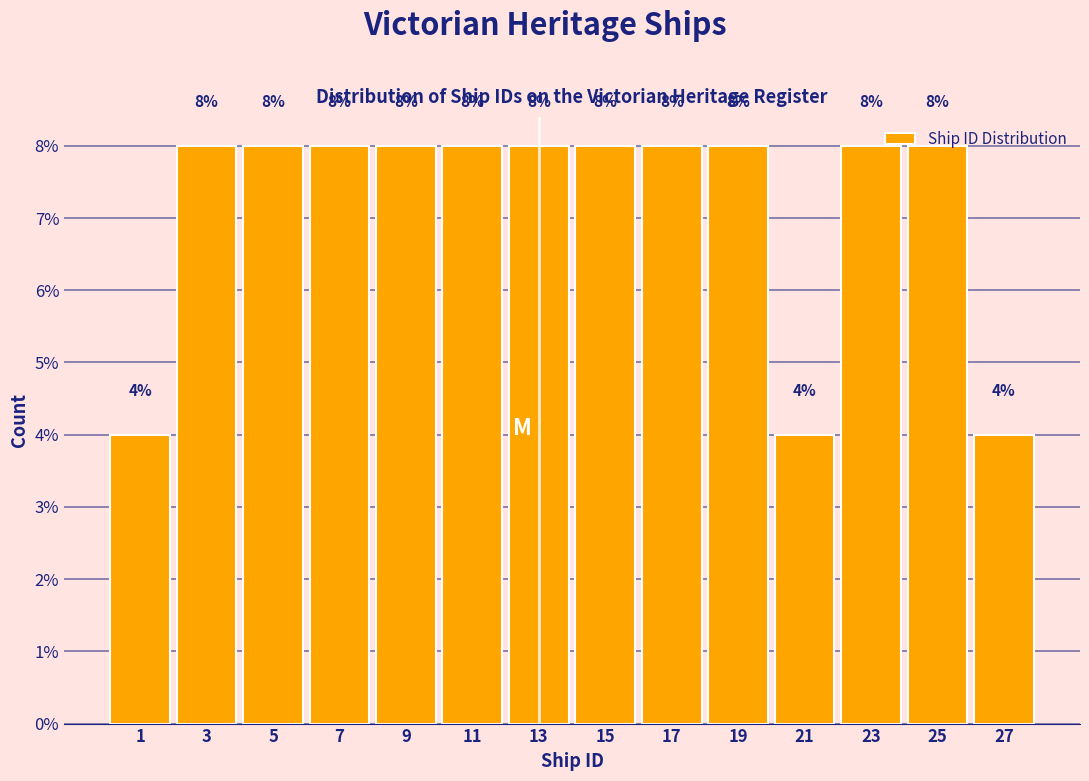

Reading left to right, transcribe this chart: for each bar, give the range it covers on the x-axis and its height.

0 to 2: 4
2 to 4: 8
4 to 6: 8
6 to 8: 8
8 to 10: 8
10 to 12: 8
12 to 14: 8
14 to 16: 8
16 to 18: 8
18 to 20: 8
20 to 22: 4
22 to 24: 8
24 to 26: 8
26 to 28: 4